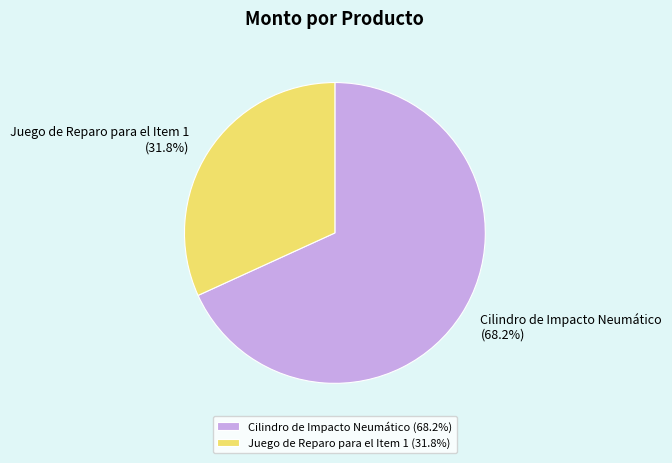

Which slice represents more than half of the pie?

Cilindro de Impacto Neumático